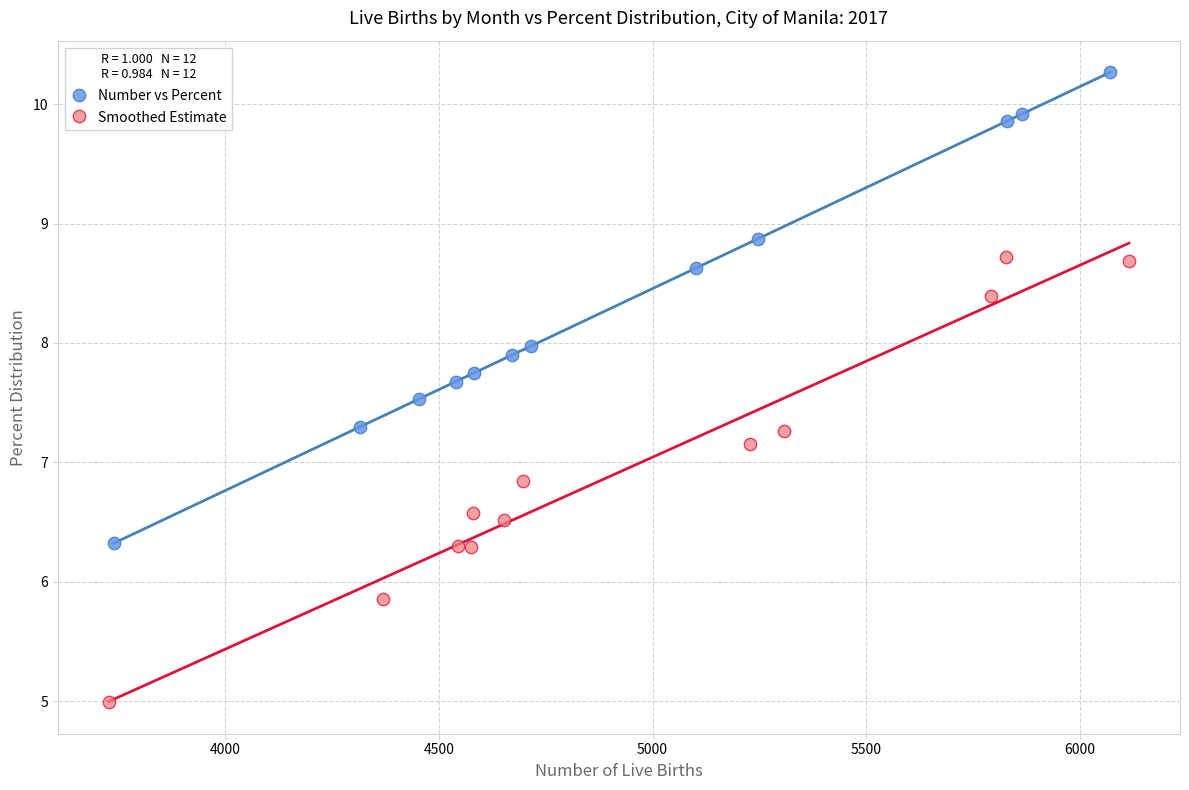

Which series reaches the minimum Y coordinate?

Smoothed Estimate